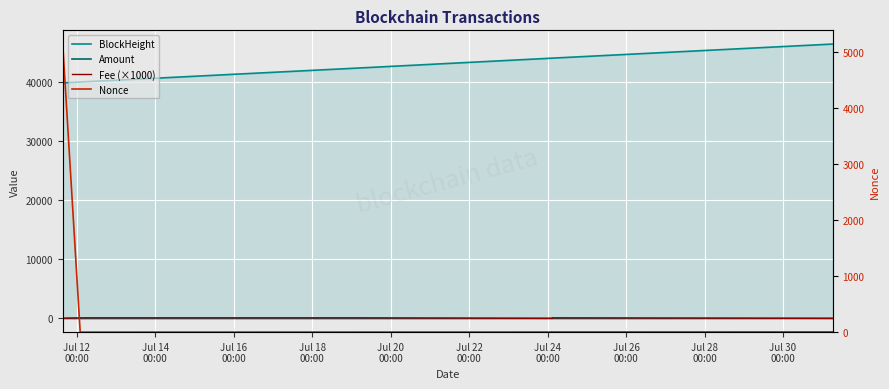

What is the value of the BlockHeight point at the 6th from the left?

46497.0